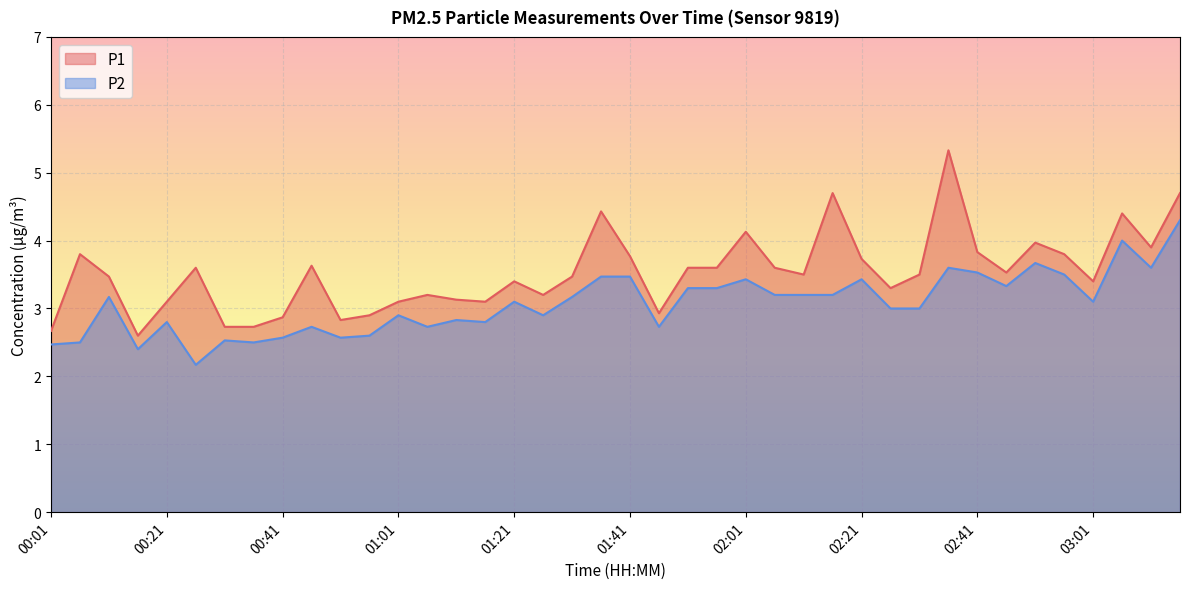

Which category has the highest value in the P1 series?

02:36